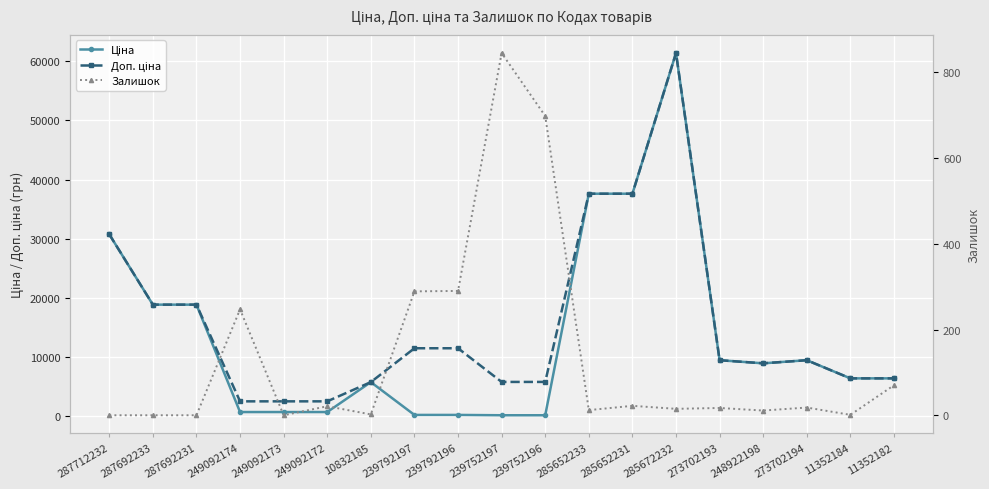

What is the label of the 17th point from the right?

287692231